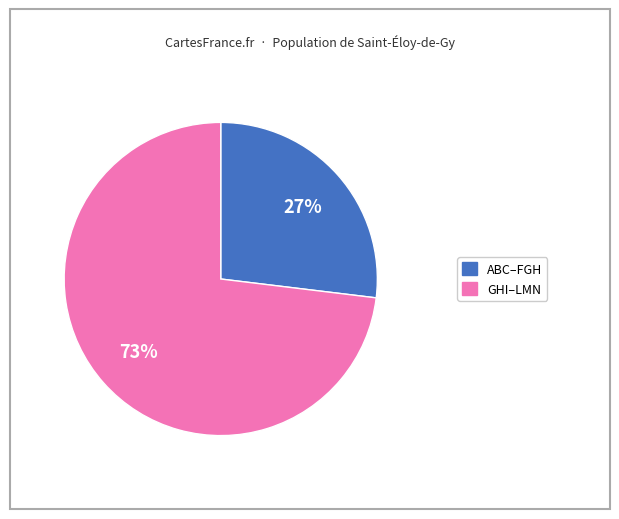

Is there a majority slice in this chart?

Yes